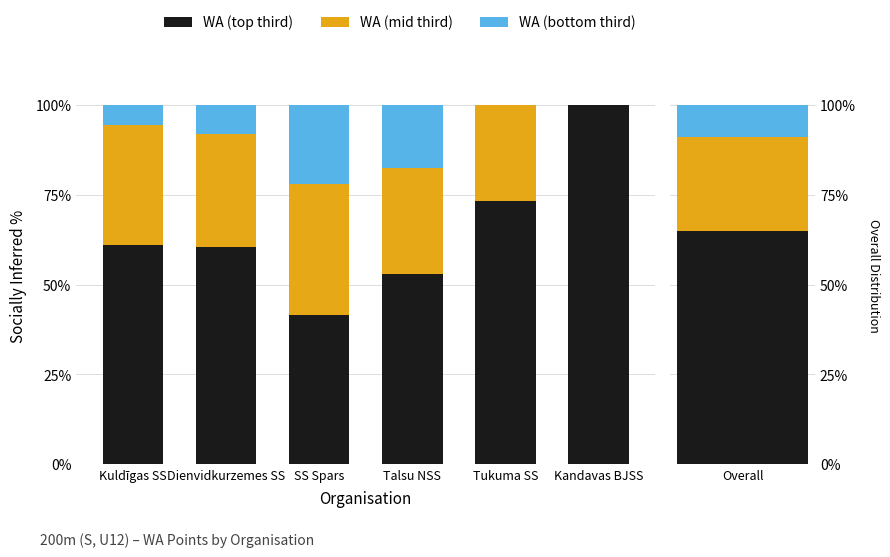

At which label is WA (top third) closest to 70?

Tukuma SS